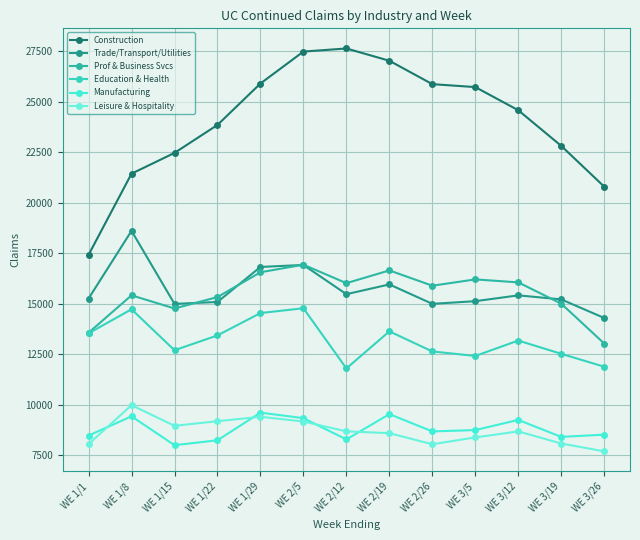

Which series changed the most between WE 2/5 and WE 3/5?

Education & Health